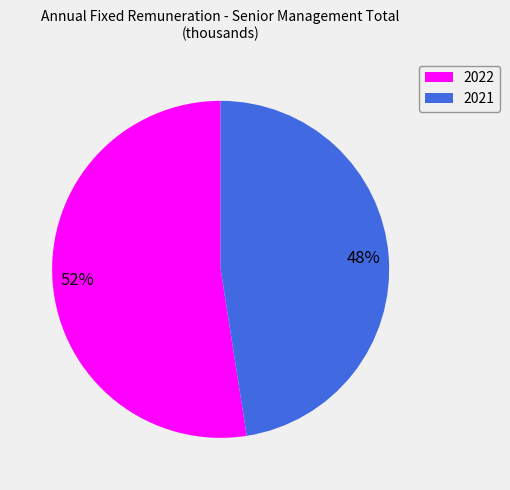

To the nearest percent, what is the average slice percentage?

50%